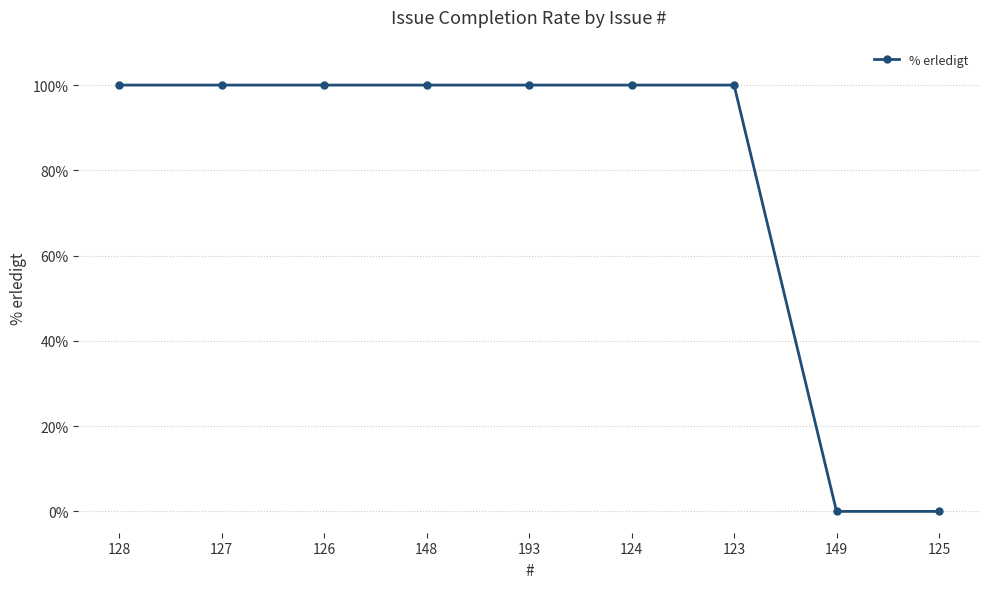

Which has a higher value, 123 or 125?

123